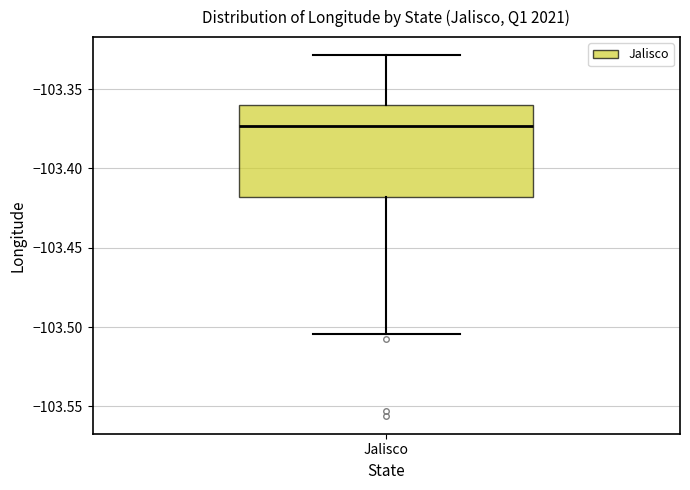

Transcribe this box plot: give where the median line is, the range the box spans, and where the two whiskers end, as read against the y-axis. The values are not printed on the chart, so give them approximately, as read against the axis.

median -103.375, box -103.420 to -103.360, whiskers -103.505 to -103.330